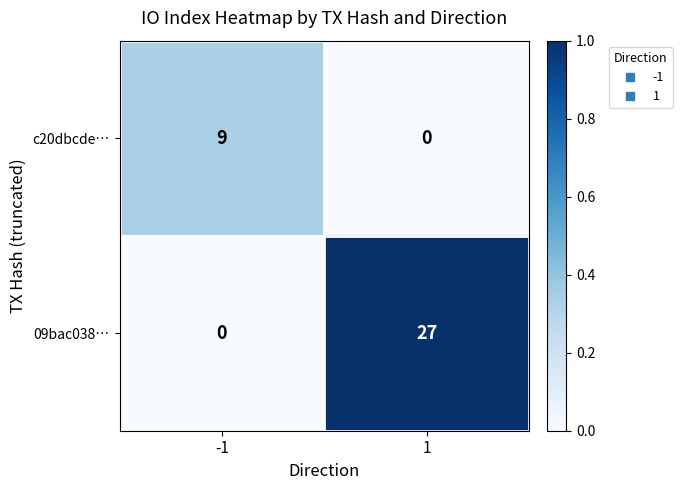

What is the maximum value shown in the chart?

27